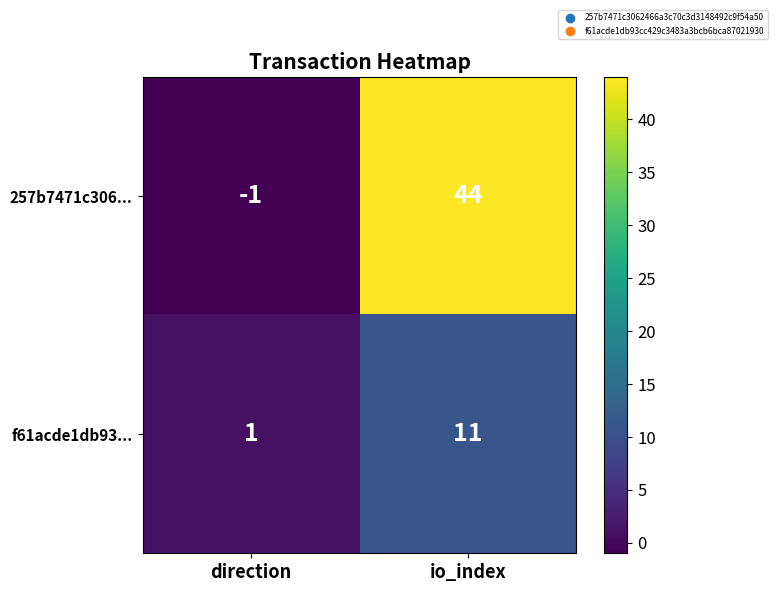

True or false: 257b7471c306... has a value of 44 at io_index.

True